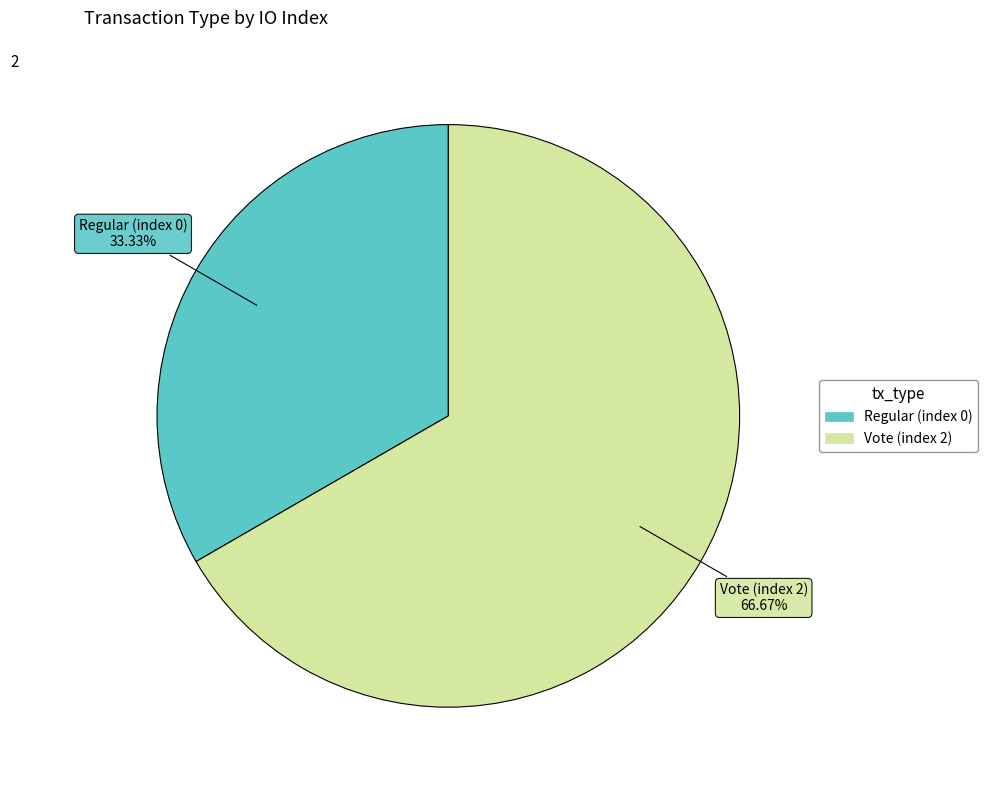

Is the sum of Vote (index 2) and Regular (index 0) greater than half?

Yes